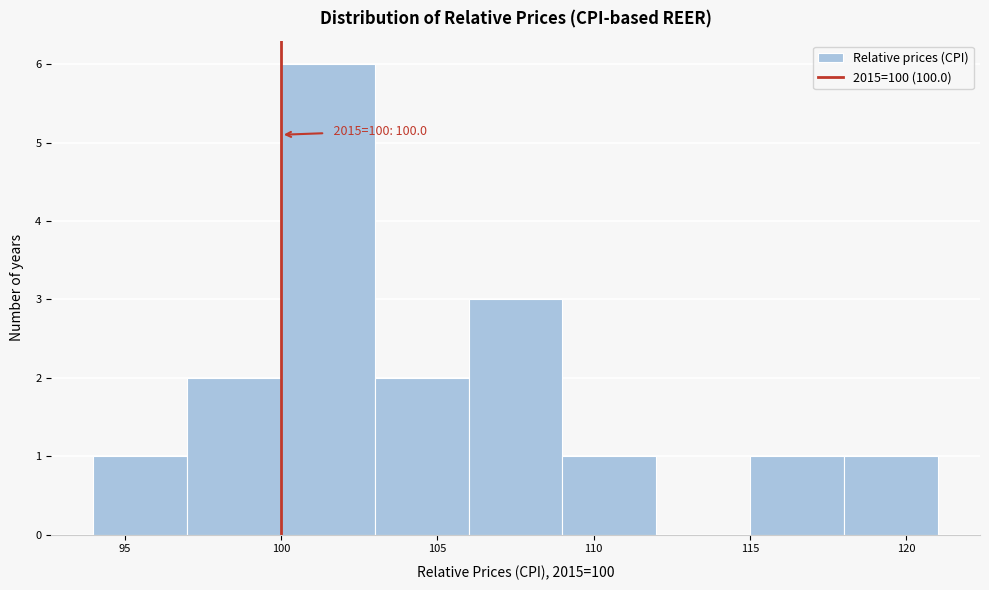

Which range on the x-axis has the tallest bar?

100 to 103